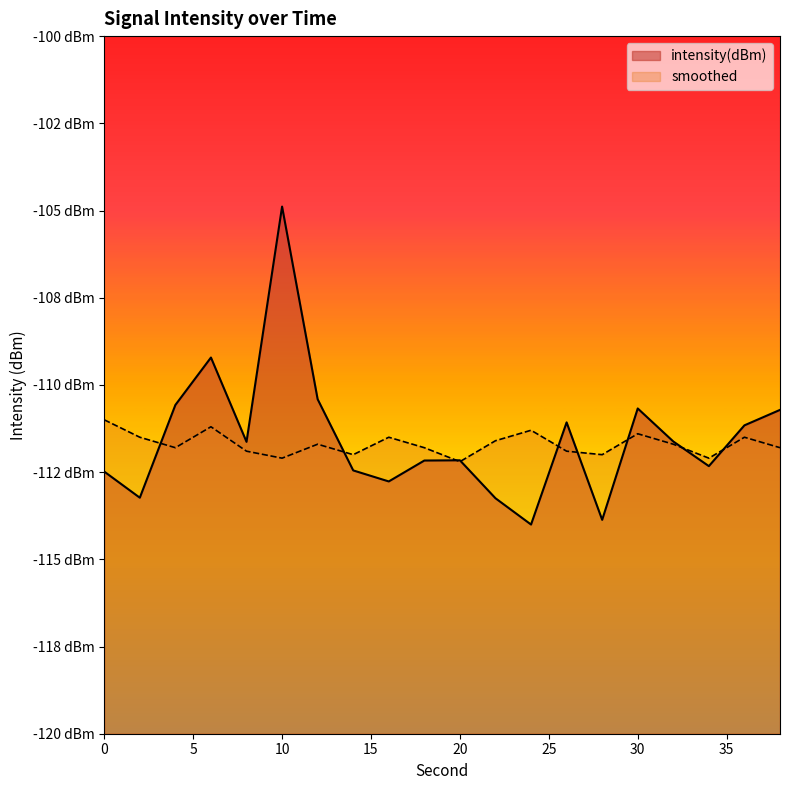

Reading left to right, list all the values displayed in this chart.

intensity(dBm): 0=-112.5	2=-113.2	4=-110.6	6=-109.2	8=-111.6	10=-104.9	12=-110.4	14=-112.5	16=-112.8	18=-112.2	20=-112.2	22=-113.2	24=-114.0	26=-111.1	28=-113.9	30=-110.7	32=-111.6	34=-112.3	36=-111.2	38=-110.7
smoothed: 0=-111.0	2=-111.5	4=-111.8	6=-111.2	8=-111.9	10=-112.1	12=-111.7	14=-112.0	16=-111.5	18=-111.8	20=-112.2	22=-111.6	24=-111.3	26=-111.9	28=-112.0	30=-111.4	32=-111.7	34=-112.1	36=-111.5	38=-111.8